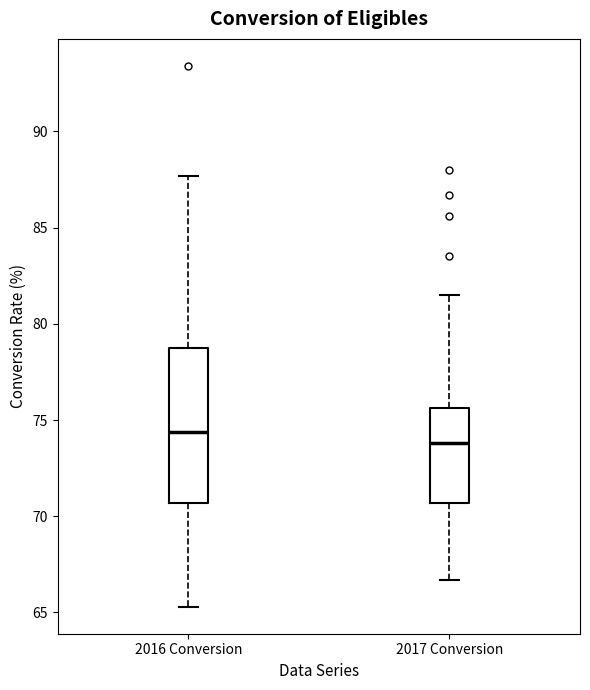

Reading left to right, transcribe this box plot: for each box, give where its median line is, the range the box spans, and where its two whiskers end, as read against the y-axis. The values are not printed on the chart, so give them approximately, as read against the axis.

2016 Conversion: median 74.5, box 70.5 to 79.0, whiskers 65.5 to 87.5
2017 Conversion: median 74.0, box 70.5 to 75.5, whiskers 66.5 to 81.5